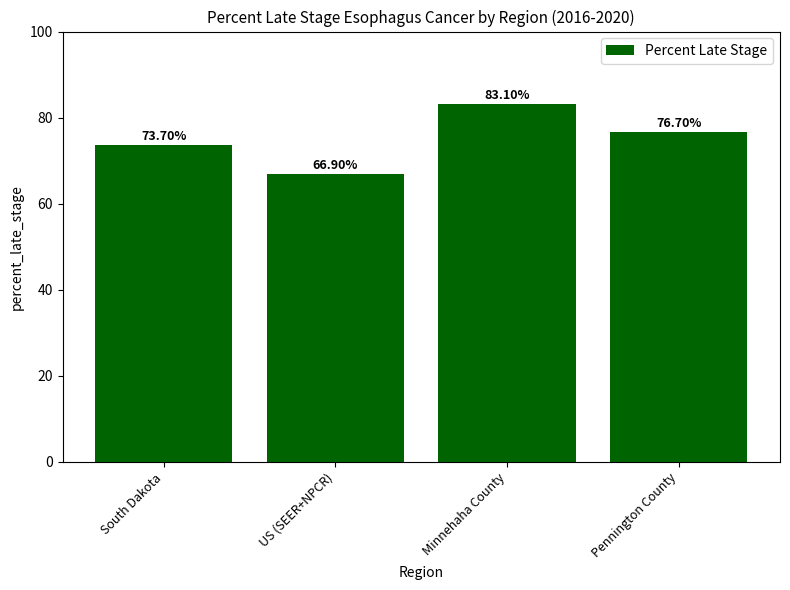

Reading left to right, what are all the values shown in this chart?

73.7	66.9	83.1	76.7